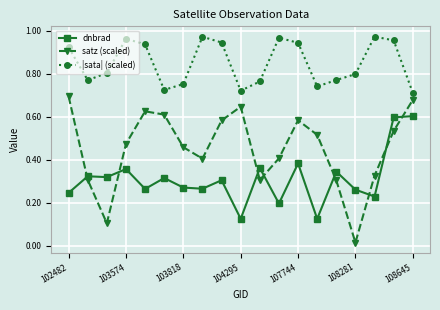

How many |sata| (scaled) values are between 0 and 1?

19